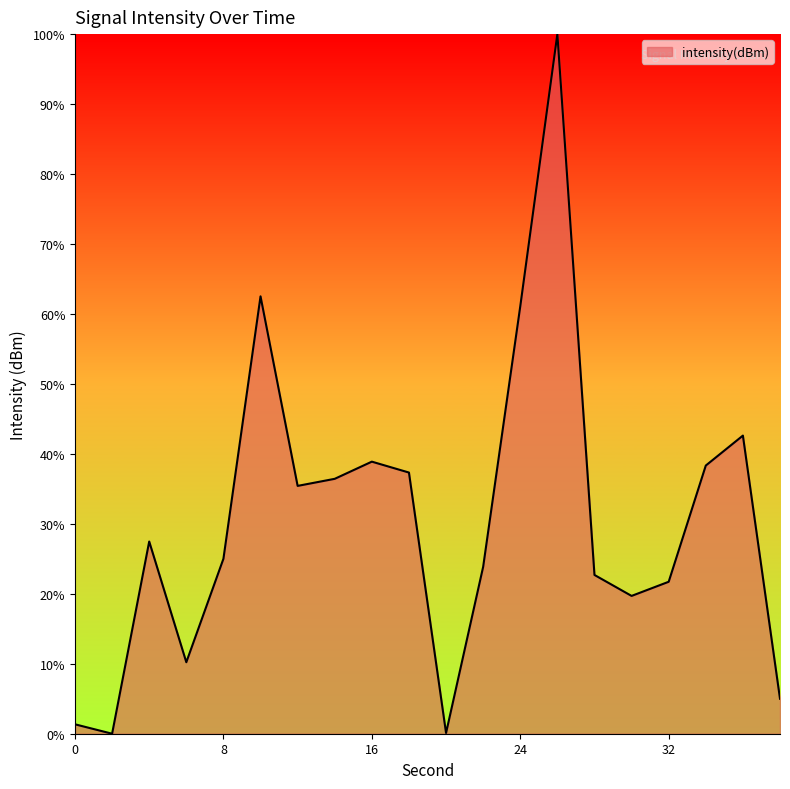

What is the greatest value displayed?

100.0